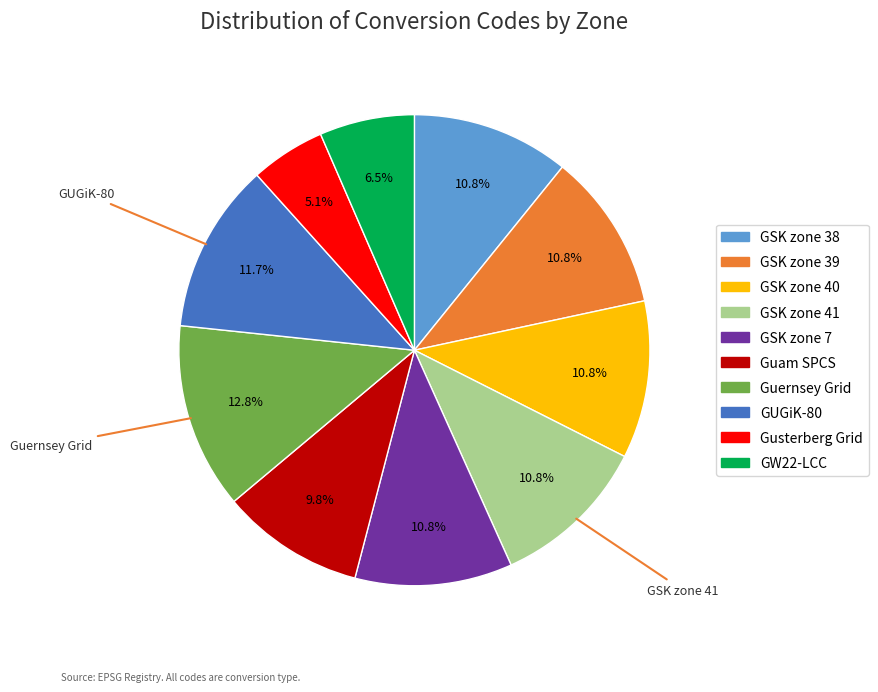

How much of the chart is everything except GW22-LCC?

93.5%